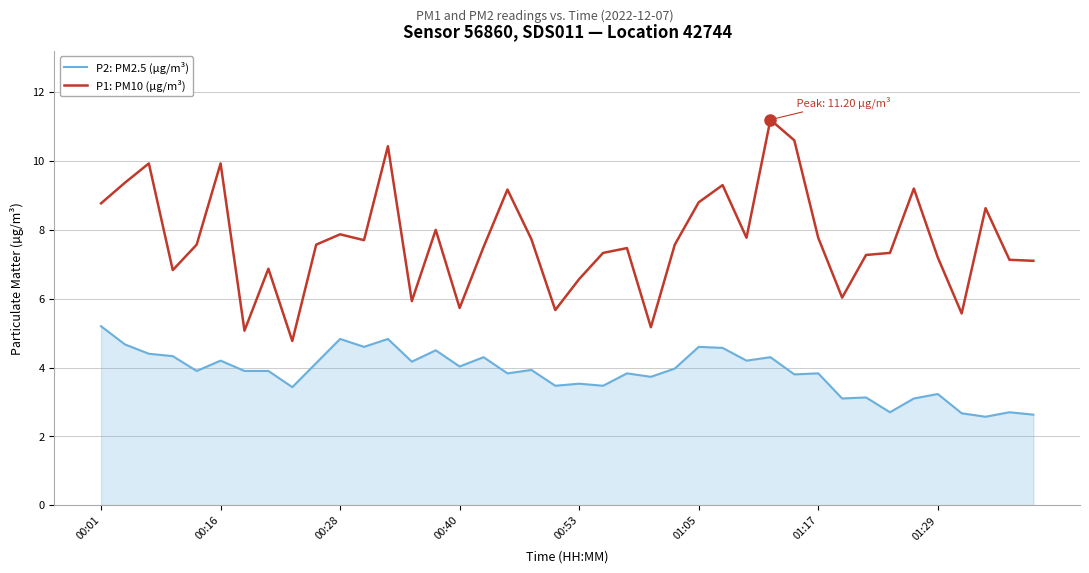

List the series in order of their overall mean, highest first.

P1: PM10 (µg/m³), P2: PM2.5 (µg/m³)